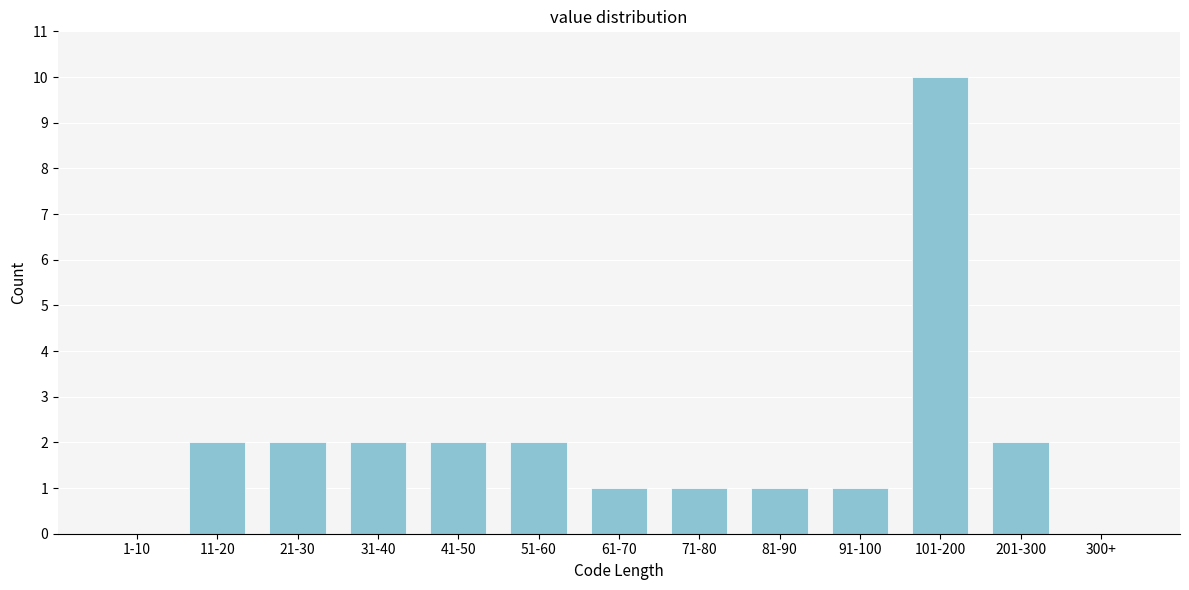

Reading right to left, transcribe all the data shown in this chart.

300+=0	201-300=2	101-200=10	91-100=1	81-90=1	71-80=1	61-70=1	51-60=2	41-50=2	31-40=2	21-30=2	11-20=2	1-10=0